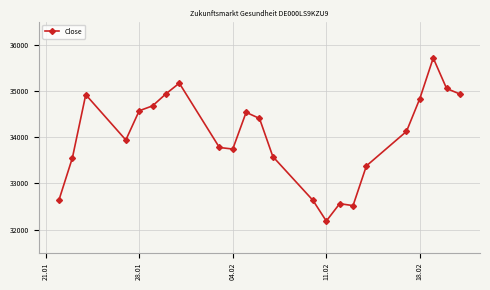

What is the average value?

34017